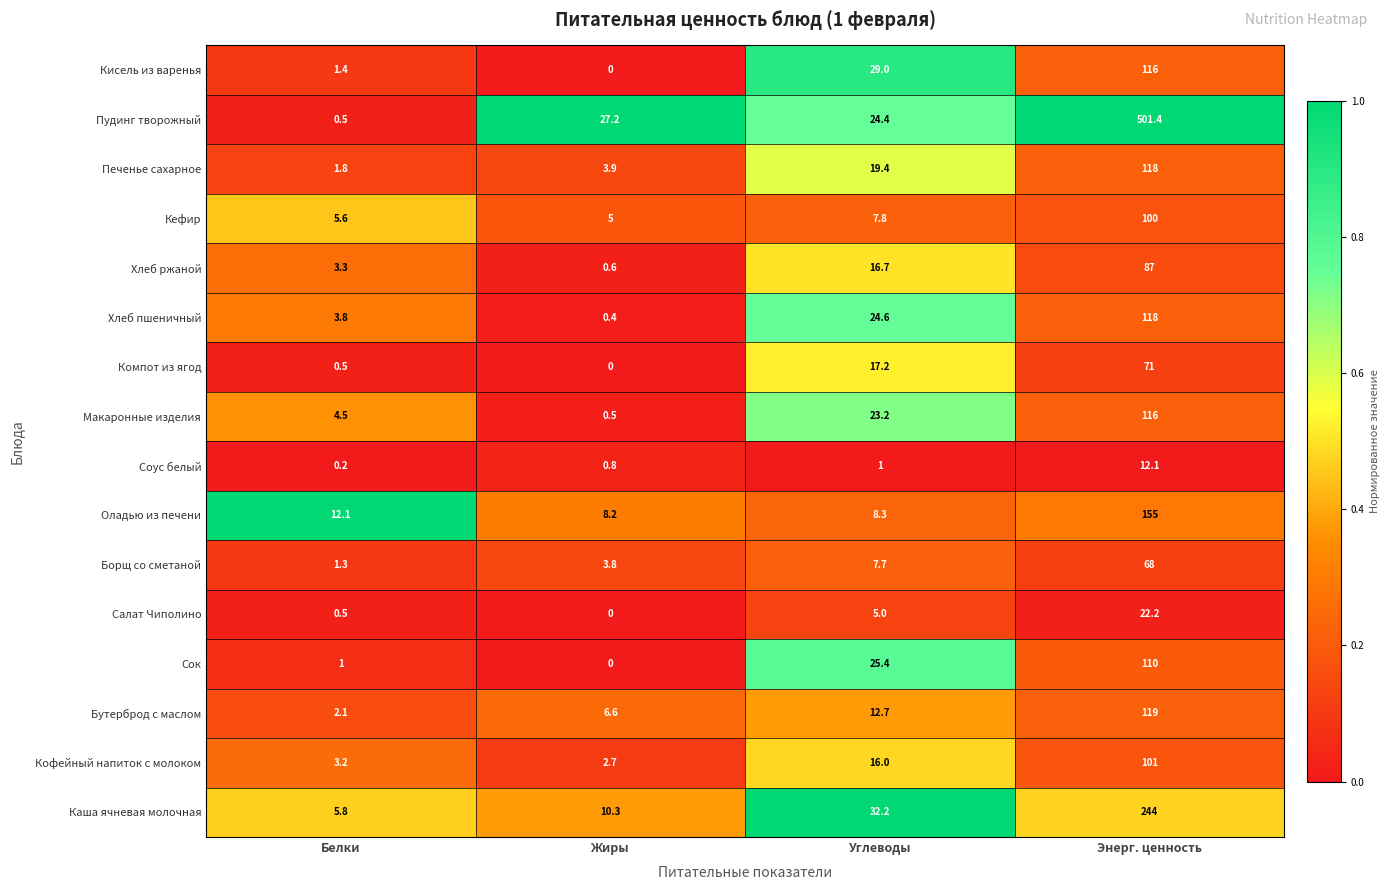

Which series has the widest spread of values?

Пудинг творожный